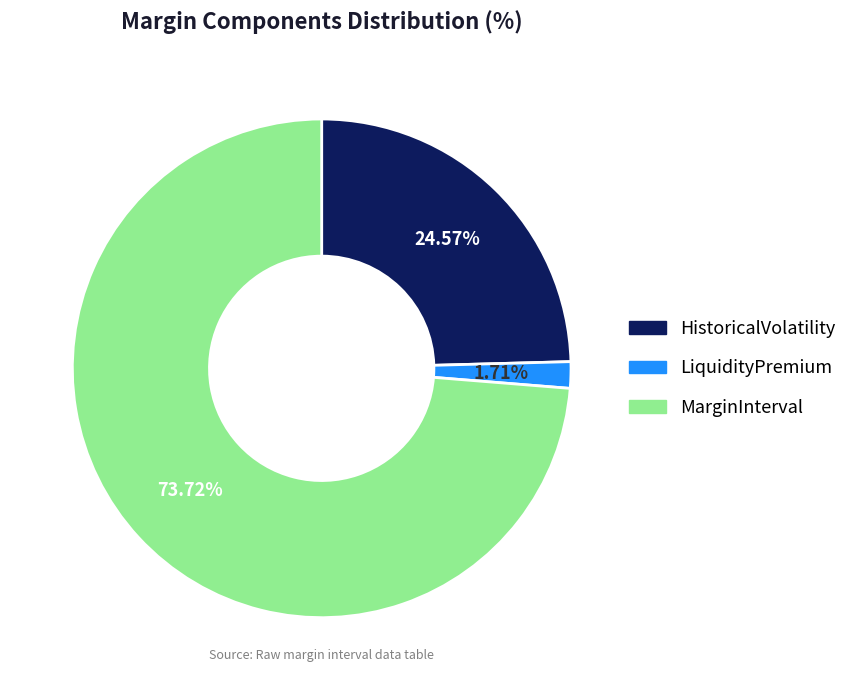

What is the majority slice?

MarginInterval